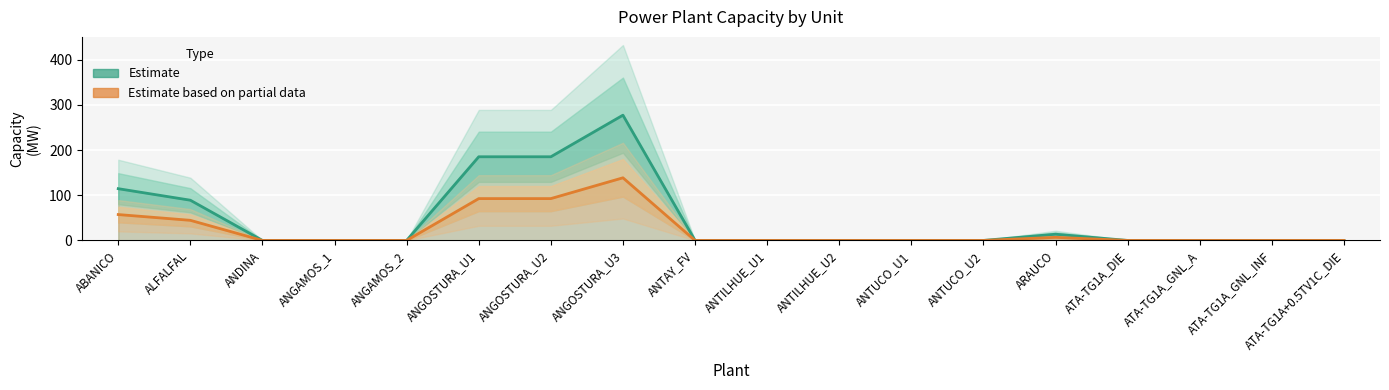

How many lines are shown in the chart?

2